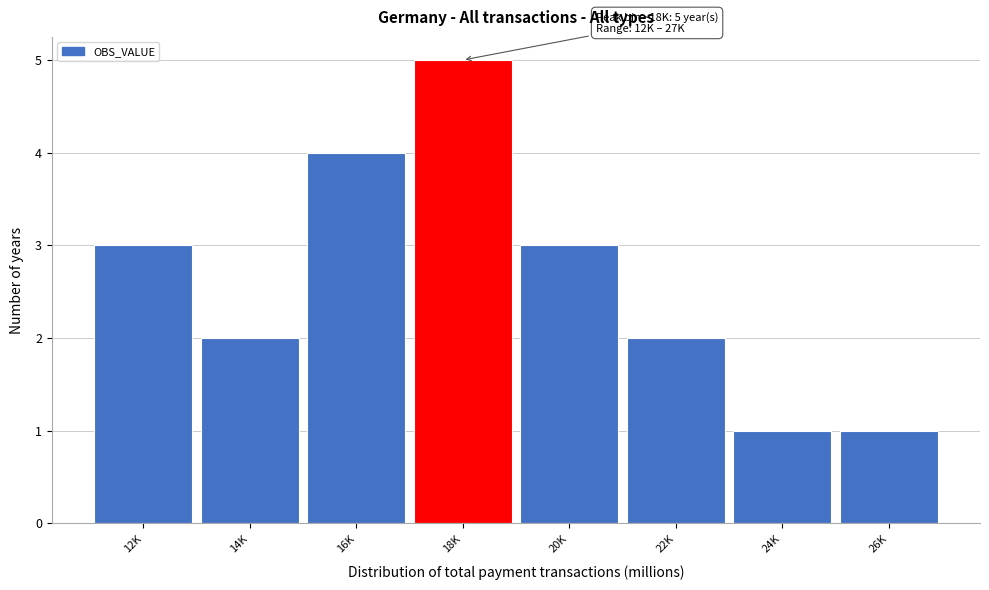

Reading left to right, list all the values displayed in this chart.

12K=3	14K=2	16K=4	18K=5	20K=3	22K=2	24K=1	26K=1